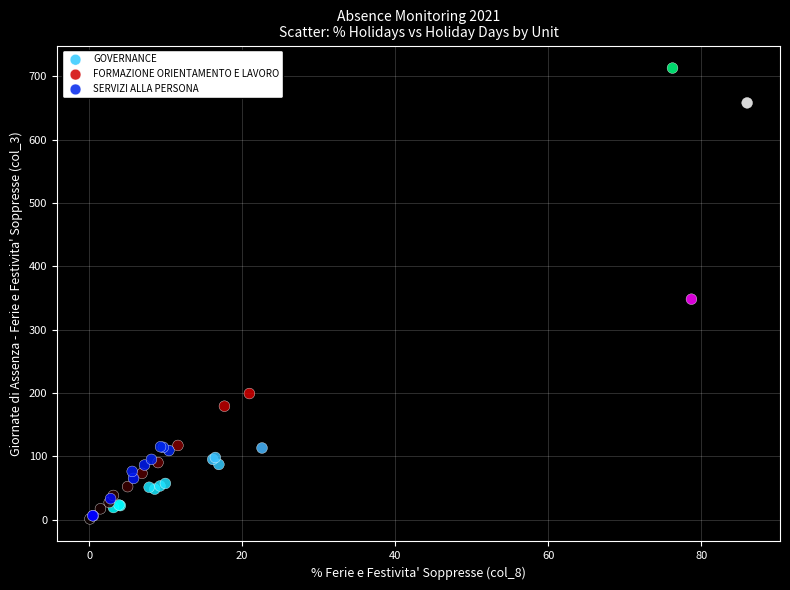

Which series has the largest Y range (max minus min)?

SERVIZI ALLA PERSONA